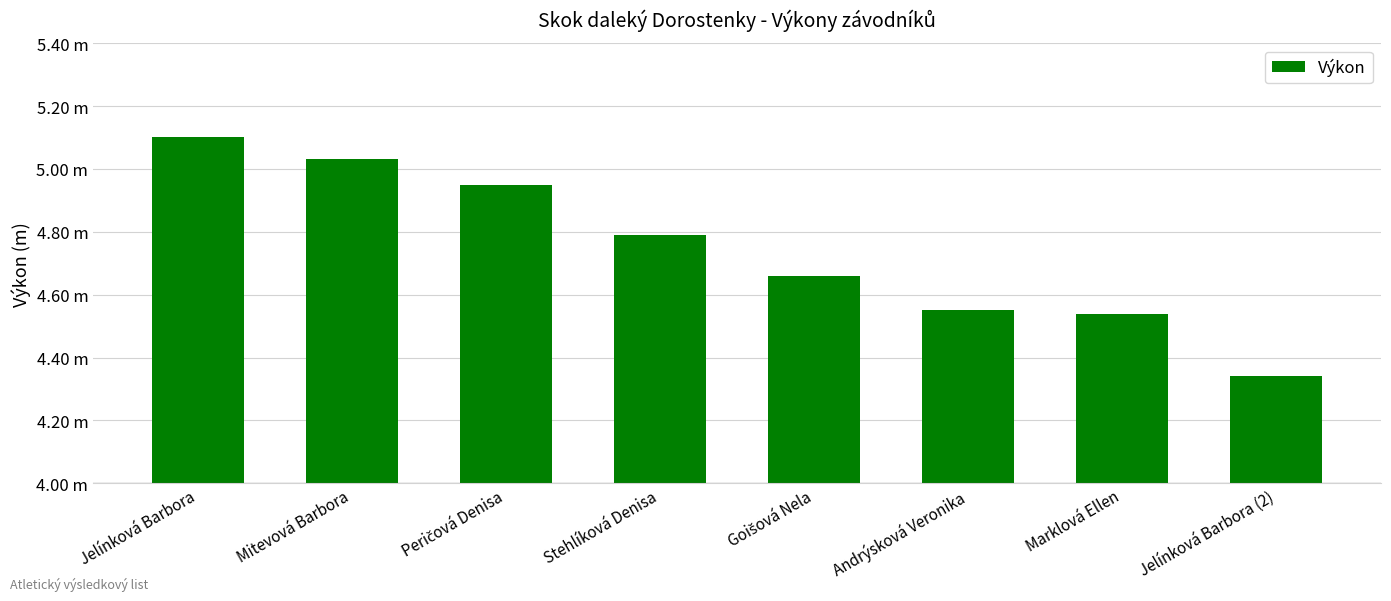

List the labels in order of value, smallest first.

Jelínková Barbora (2), Marklová Ellen, Andrýsková Veronika, Goišová Nela, Stehlíková Denisa, Peričová Denisa, Mitevová Barbora, Jelínková Barbora